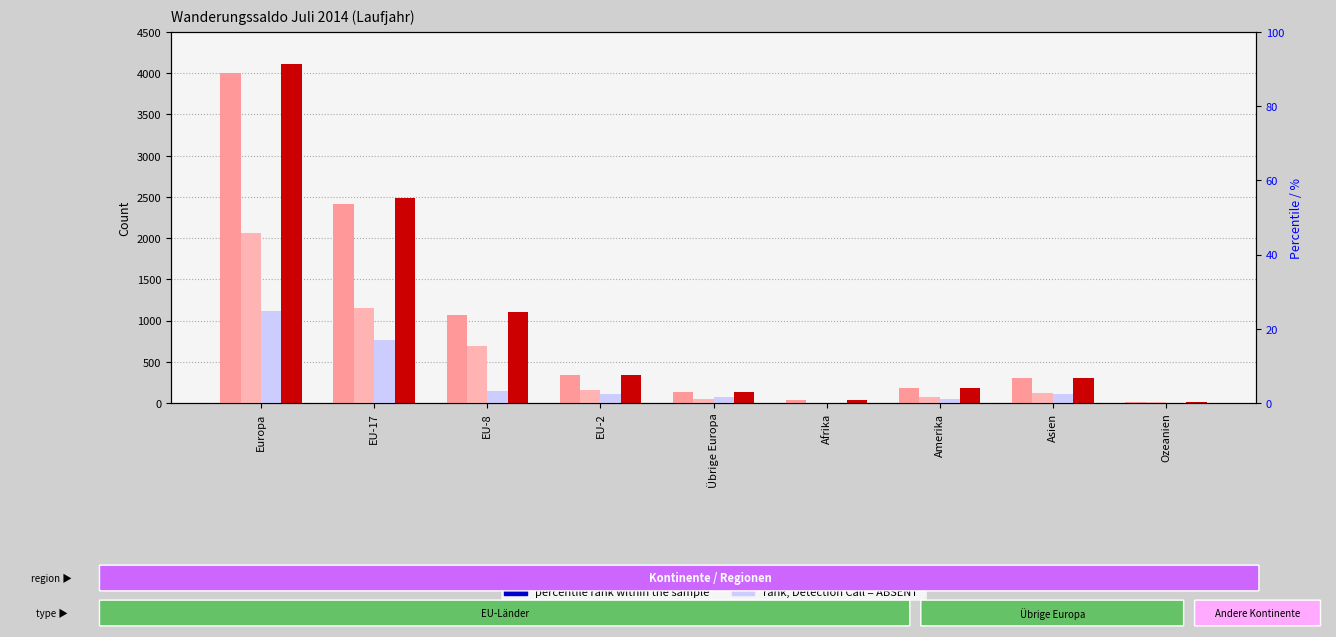

At which category is the sum across all series the highest?

Europa